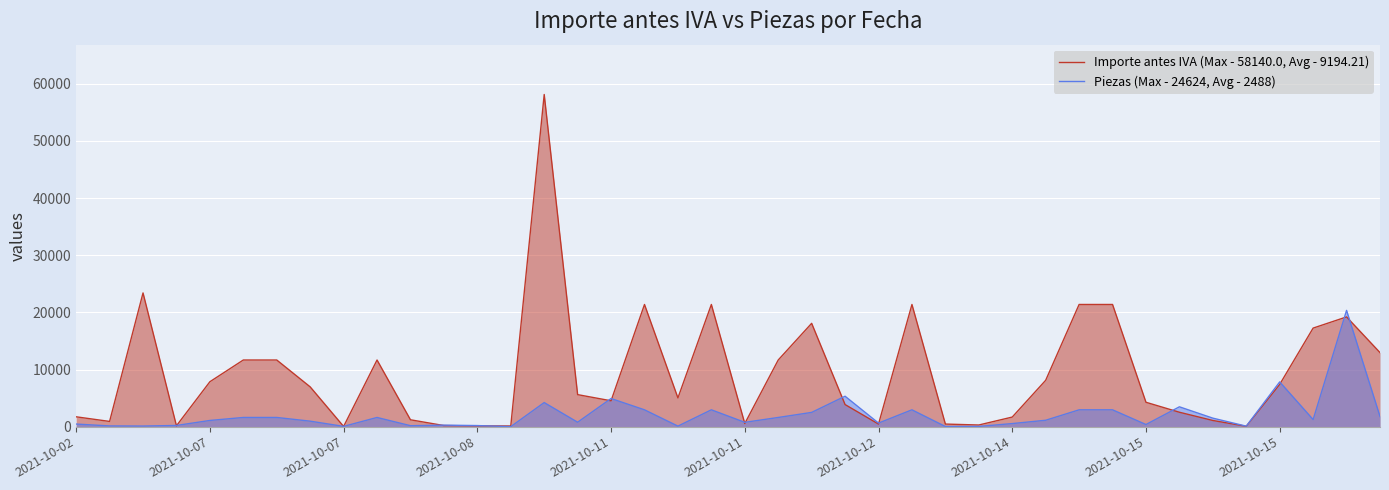

Which category has the lowest value across all series?

13